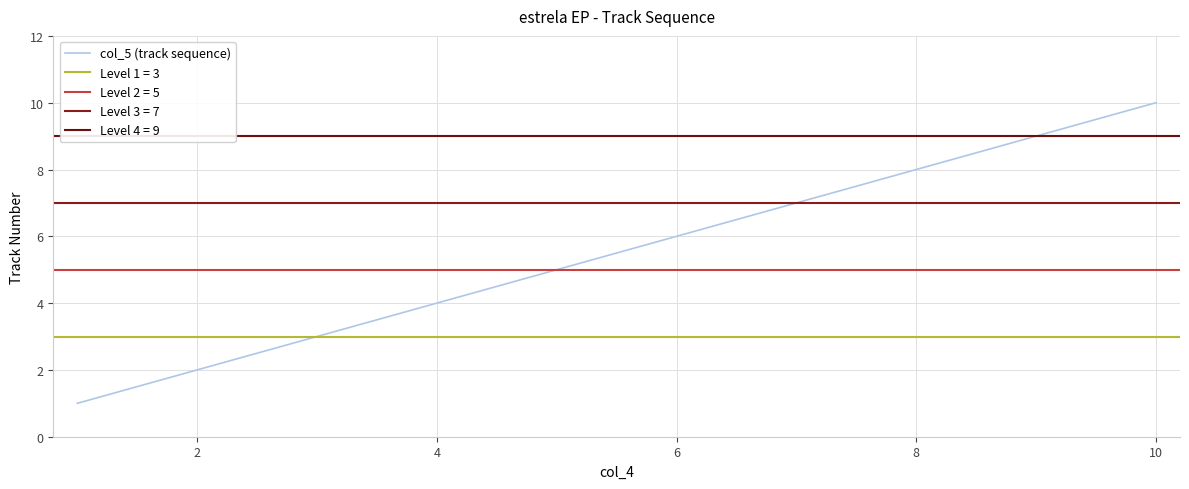

The col_5 (track sequence) series shows 13 at 8. True or false?

False